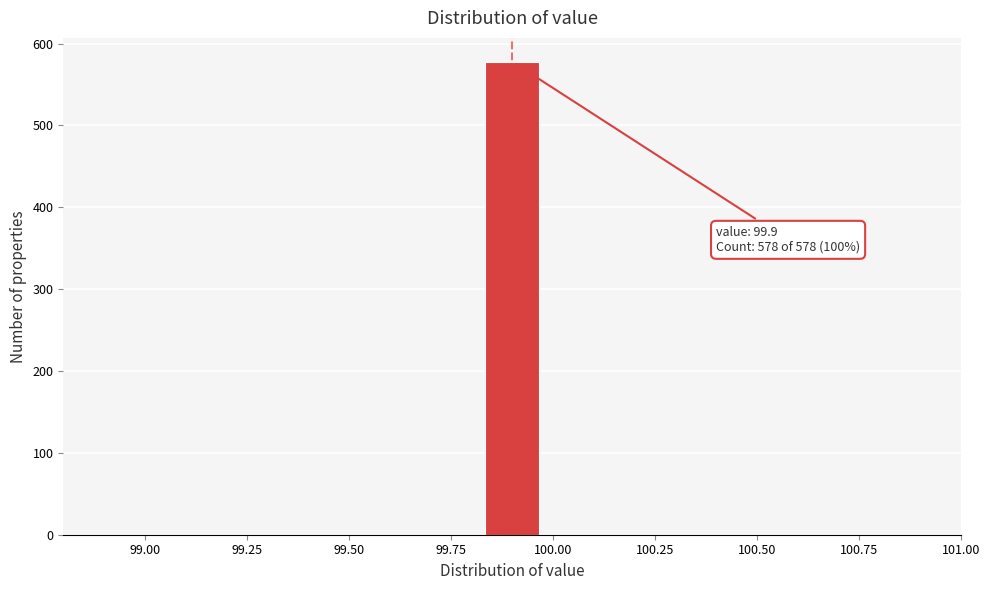

Around what value on the x-axis is the tallest bar? Give the approximate position of its centre, as read against the axis.

99.90